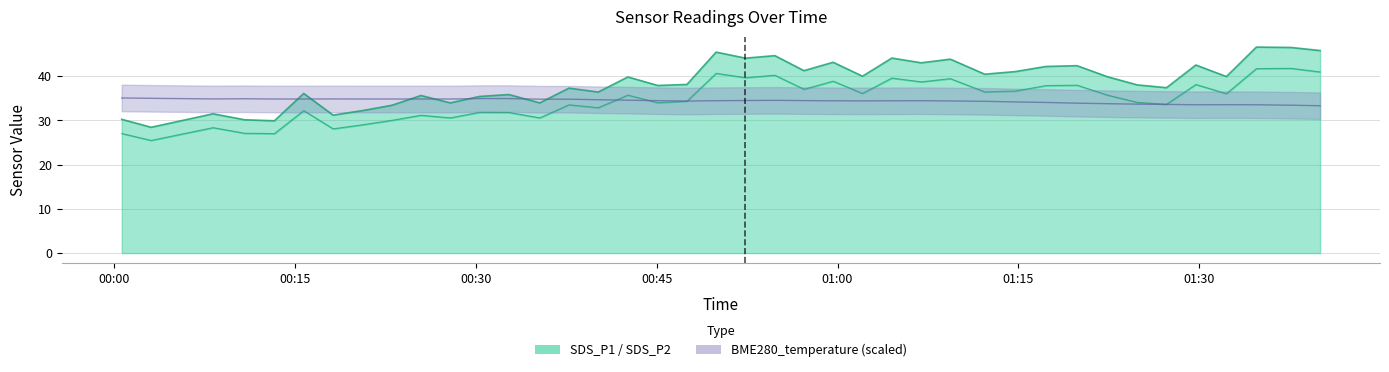

What is the label of the 17th point from the left?

2023/09/10 00:42:37